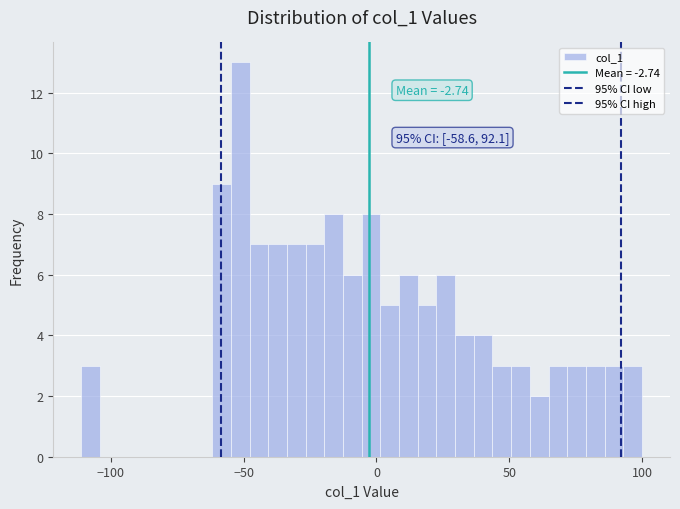

Read against the x-axis, roughly where is the centre of the tallest bar?

-50